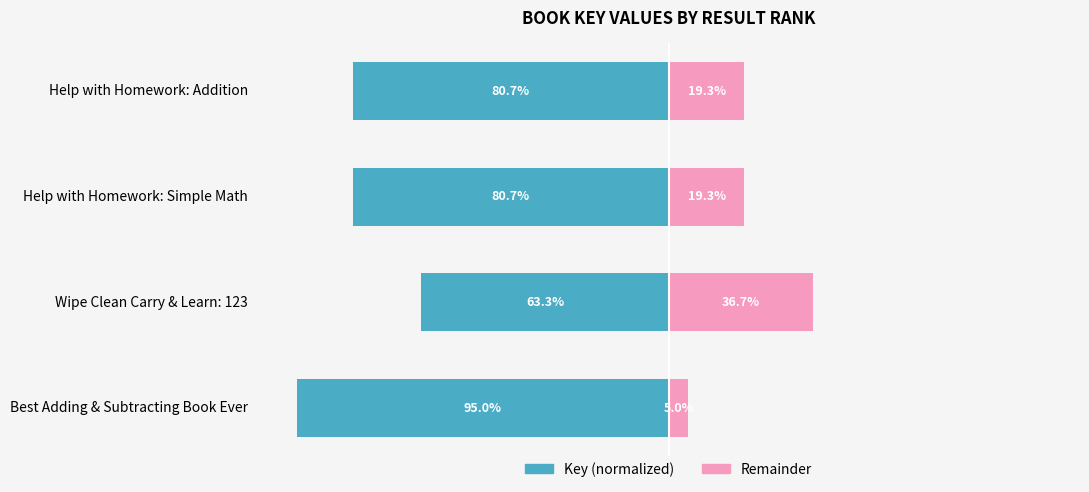

At Best Adding & Subtracting Book Ever, list the series in order from smallest to largest.

Key (normalized), Remainder